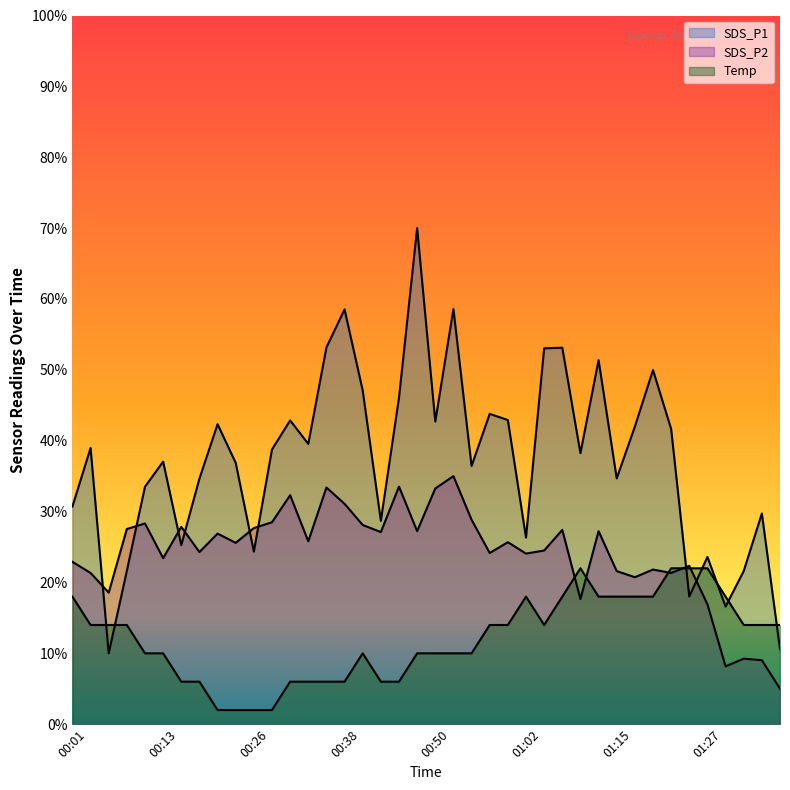

In SDS_P1, how many points are higher than both neighbors (excluding endpoints)?

13